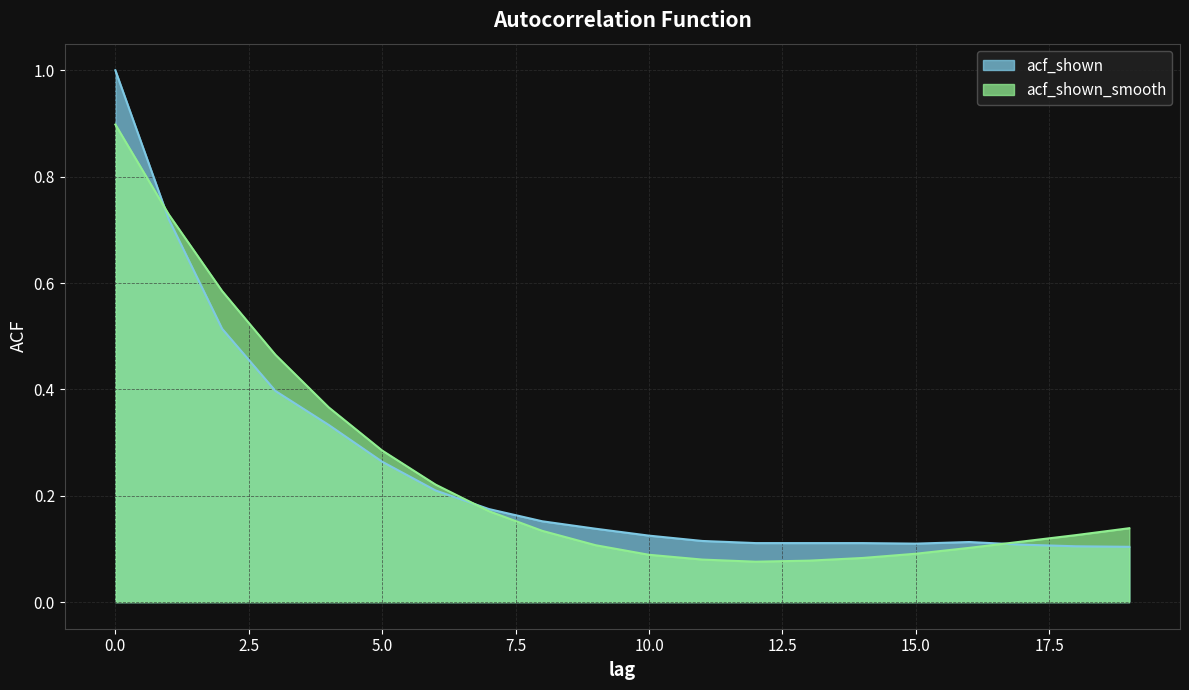

Which series has the largest total across all categories?

acf_shown